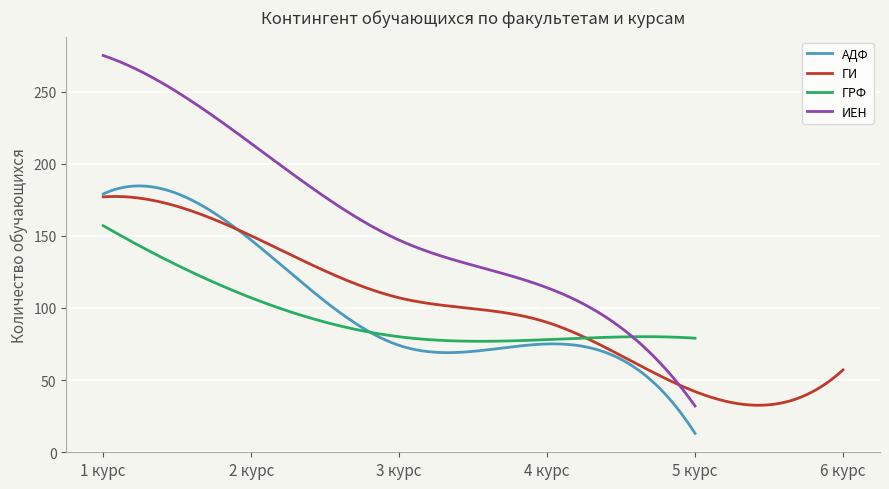

What is the total value across all series at 5 курс?

166